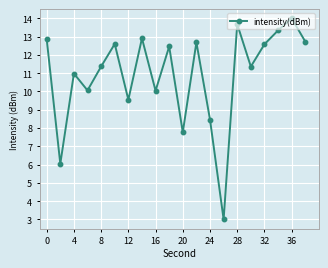

True or false: there are more than 0 points higher than both neighbors.

True